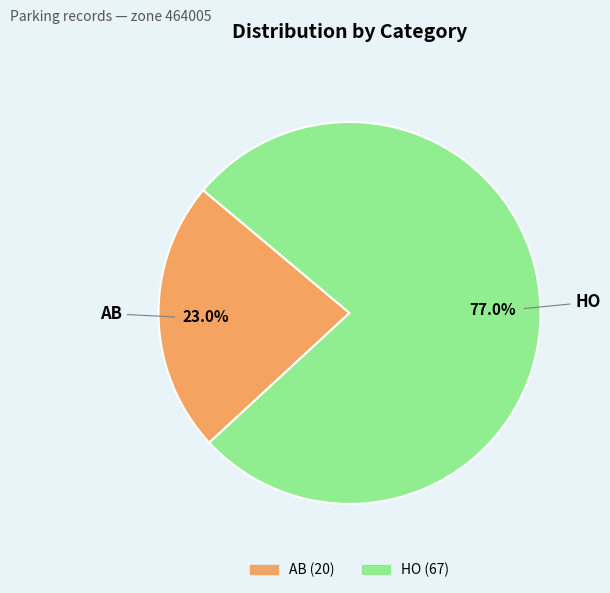

Is it true that HO is 77% of the pie?

True